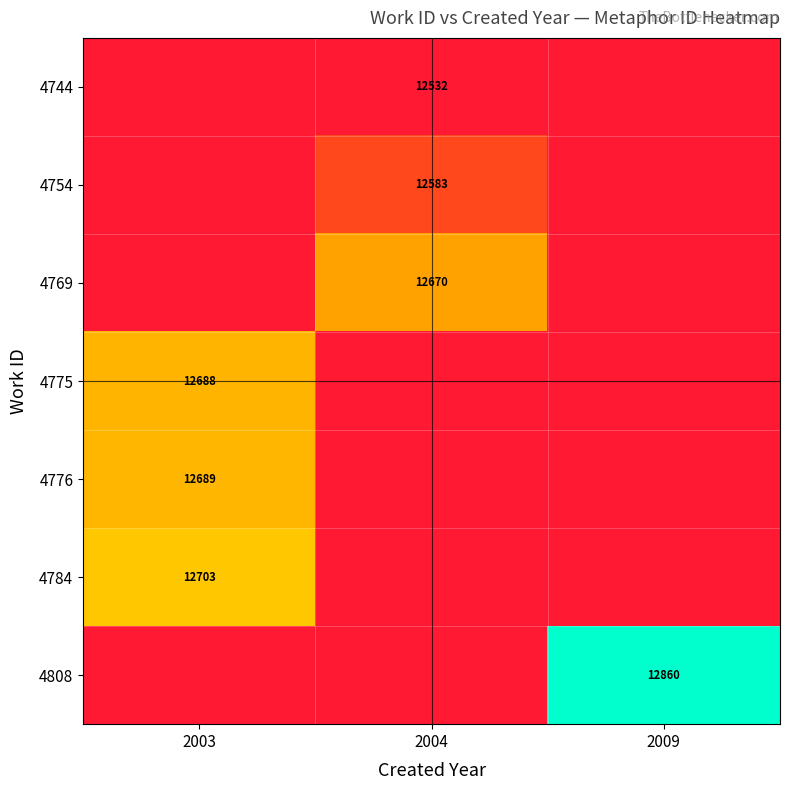

True or false: 4754 has a value of 18238 at 2004.

False